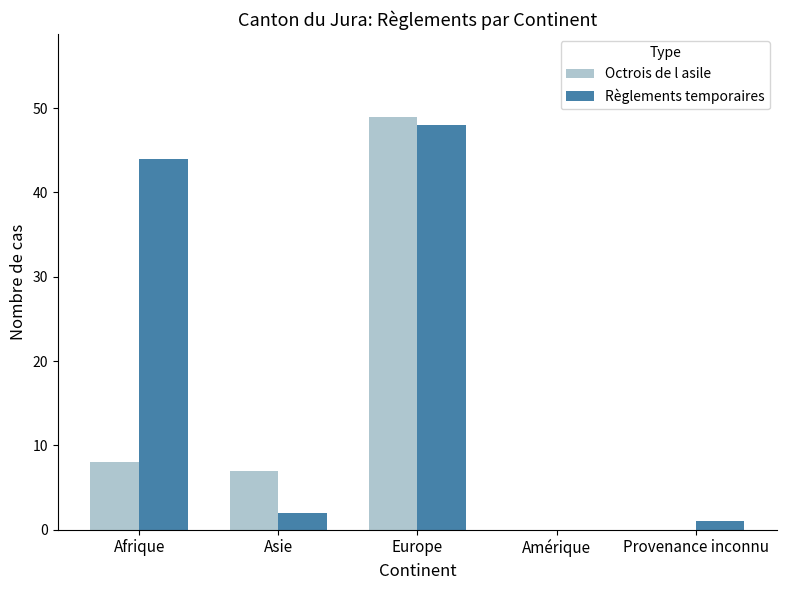

What is the total value across all series at Europe?

97